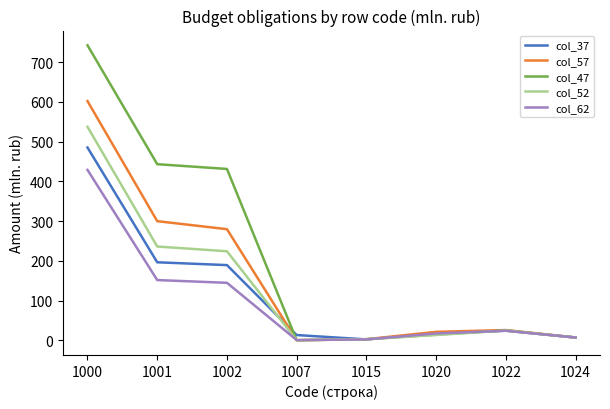

What is the difference between the second highest and second lowest values in the col_52 series?

233.4